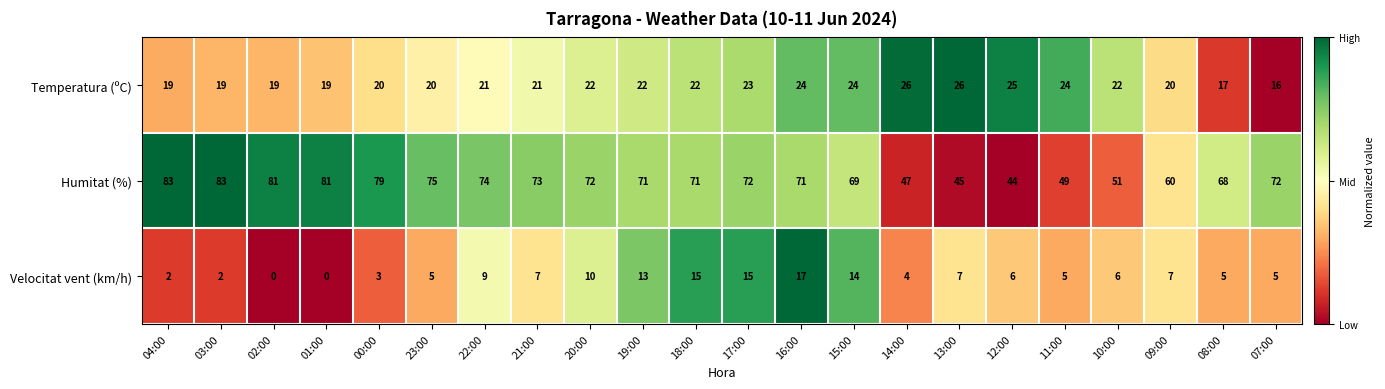

How many data points does each series have?

22